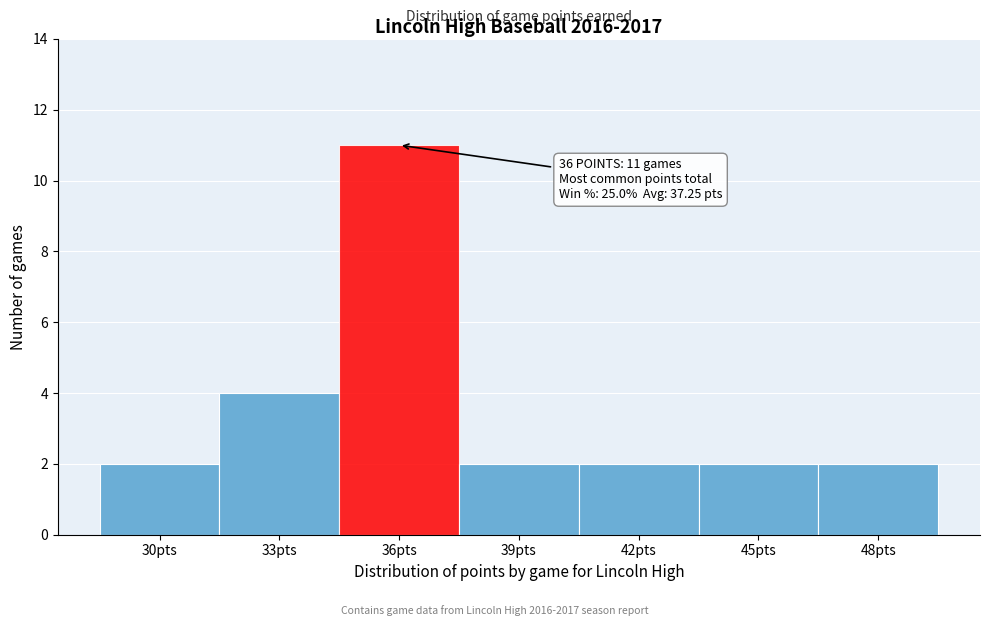

Reading left to right, transcribe all the data shown in this chart.

30pts=2	33pts=4	36pts=11	39pts=2	42pts=2	45pts=2	48pts=2